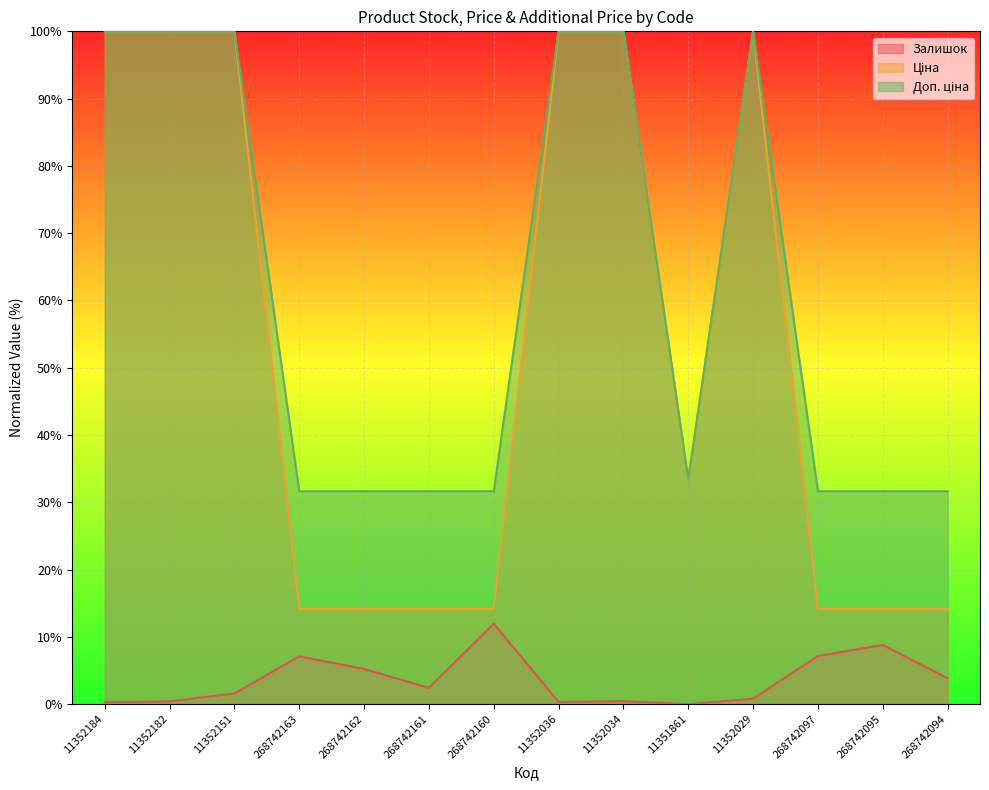

Which category has the lowest value in the Ціна series?

268742163